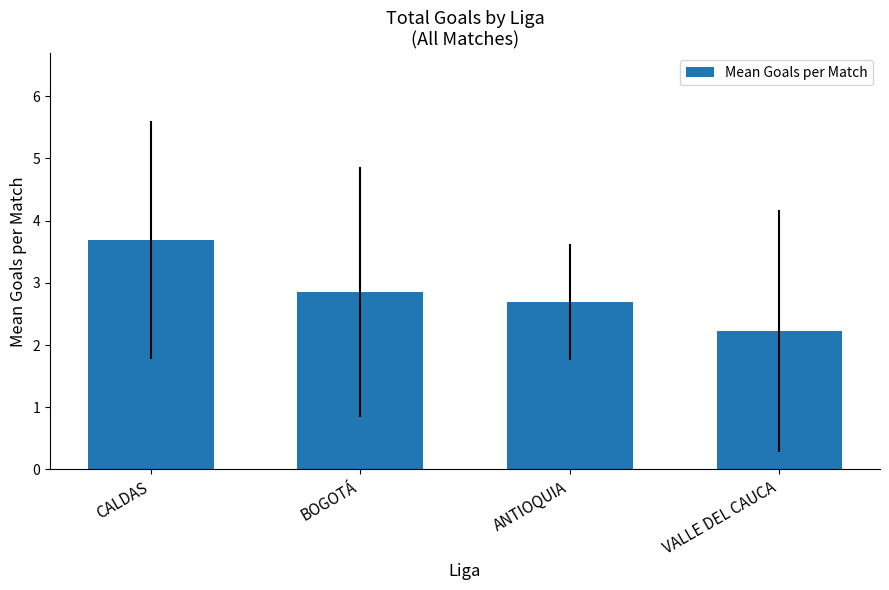

The chart shows a value of 3.3 at VALLE DEL CAUCA. True or false?

False